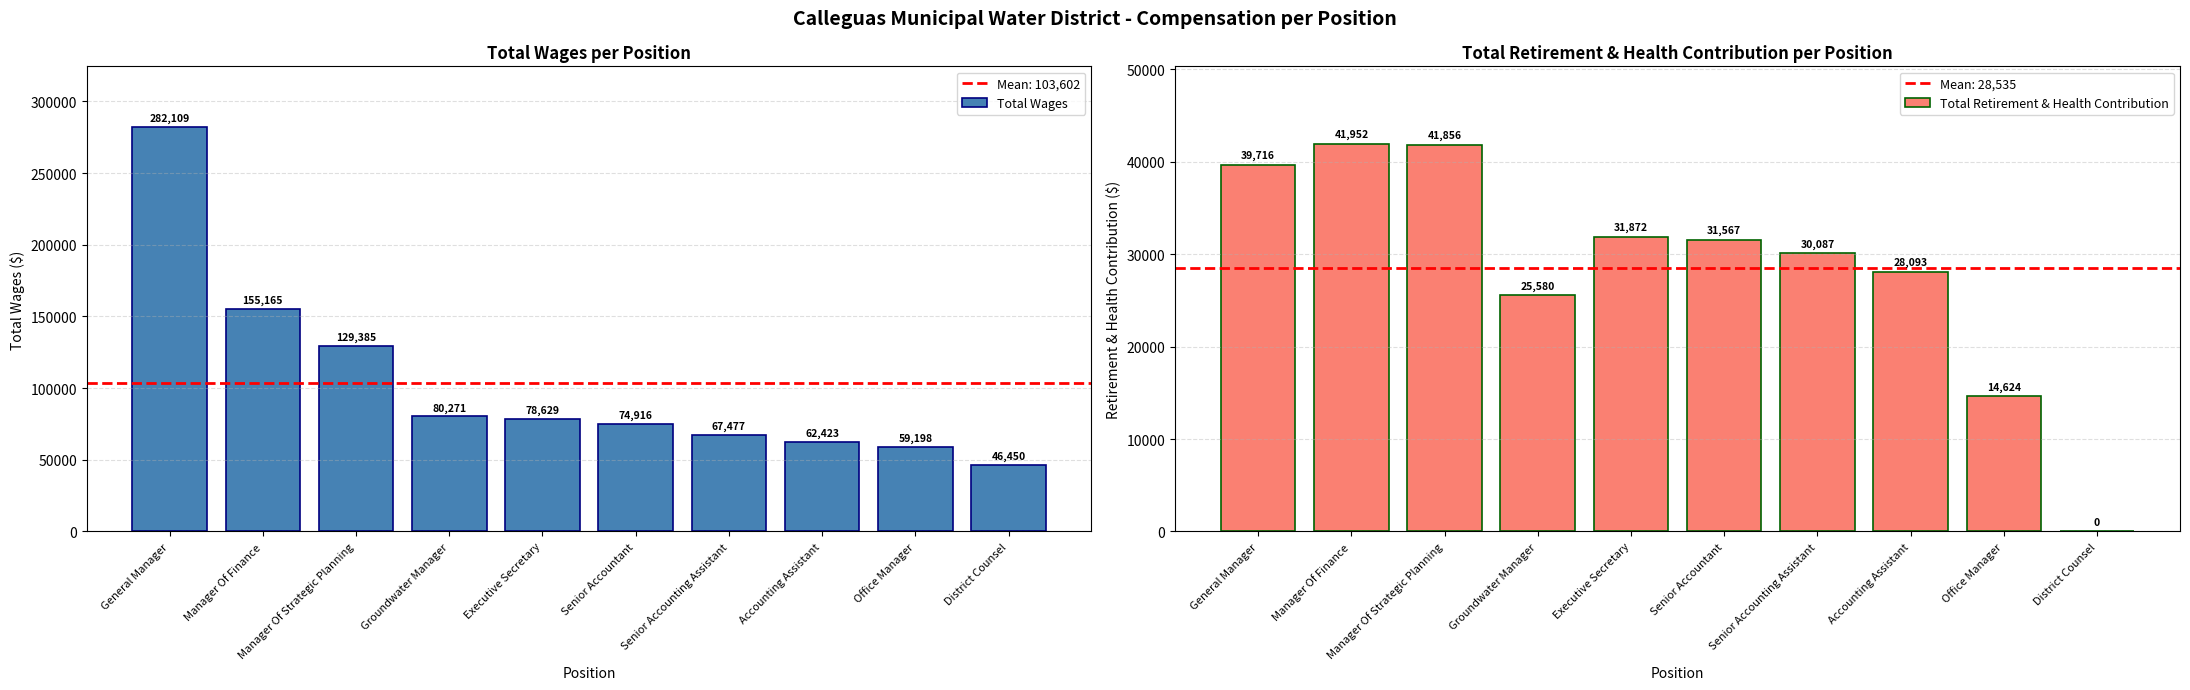

What is the label of the 6th bar from the left?

Senior Accountant